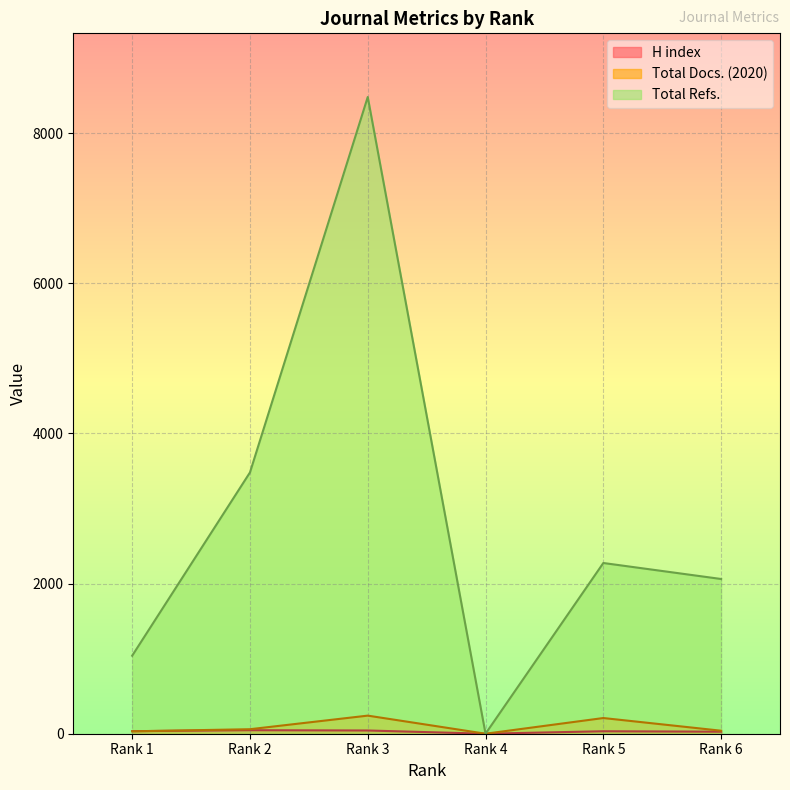

At Rank 1, list the series in order from largest to smallest.

Total Refs., H index, Total Docs. (2020)